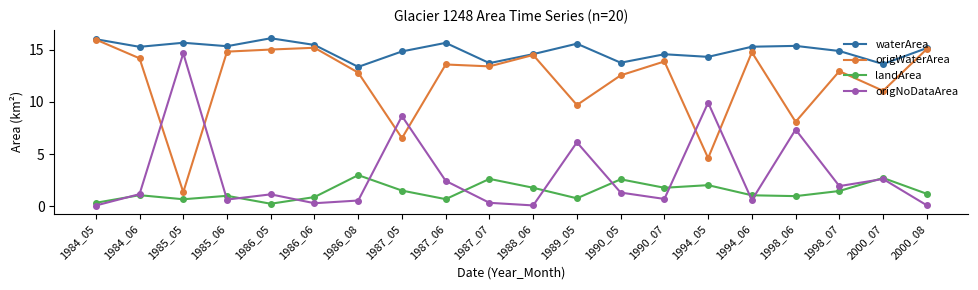

At which category does origWaterArea reach its first local valley?

1985_05